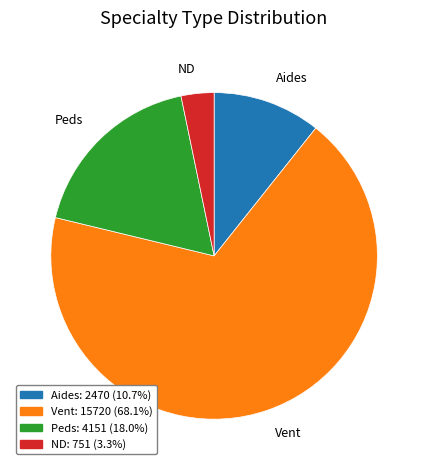

Does any single category account for the majority?

Yes